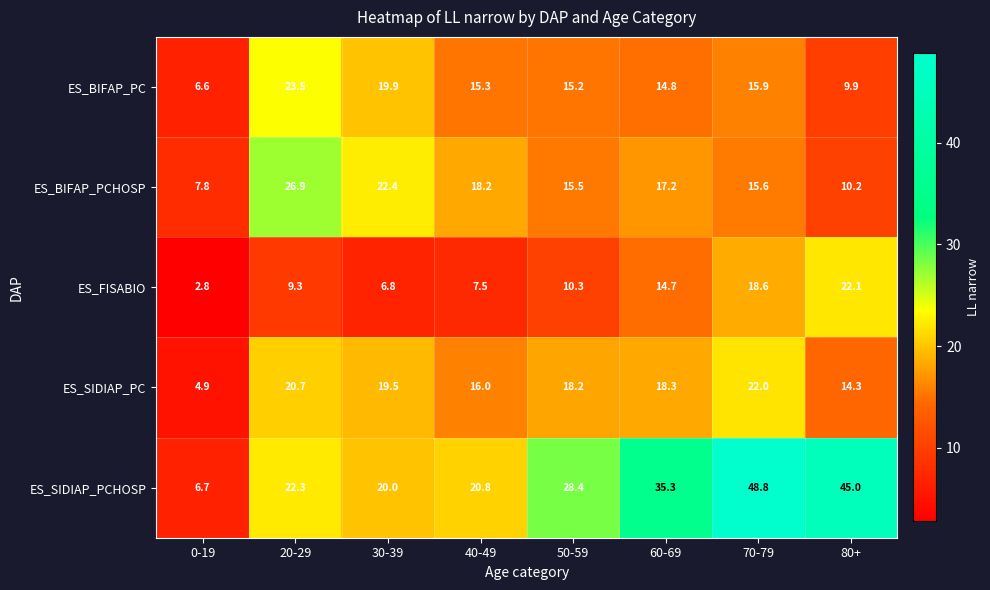

What is the smallest value displayed?

2.8